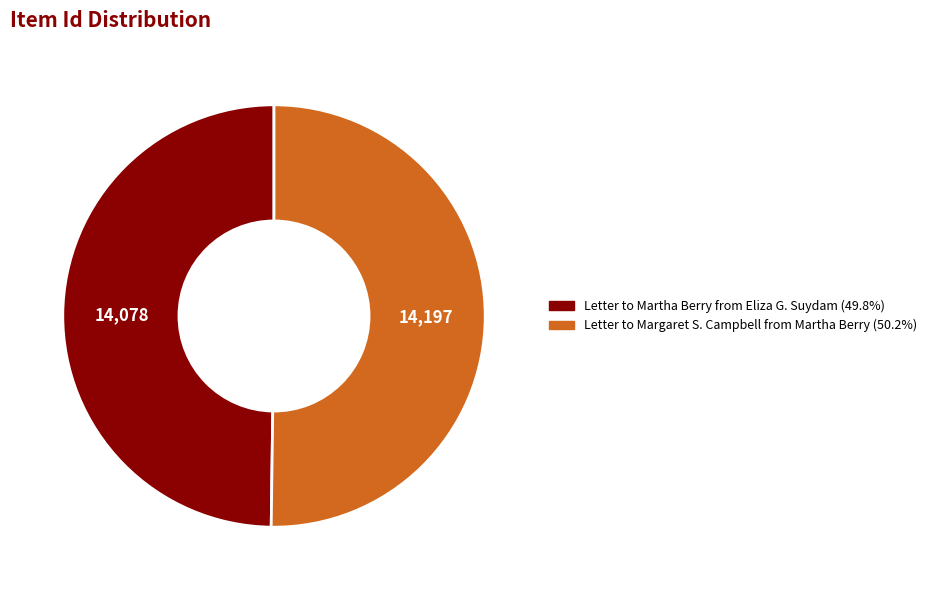

Is the sum of Letter to Margaret S. Campbell from Martha Berry and Letter to Martha Berry from Eliza G. Suydam greater than half?

Yes